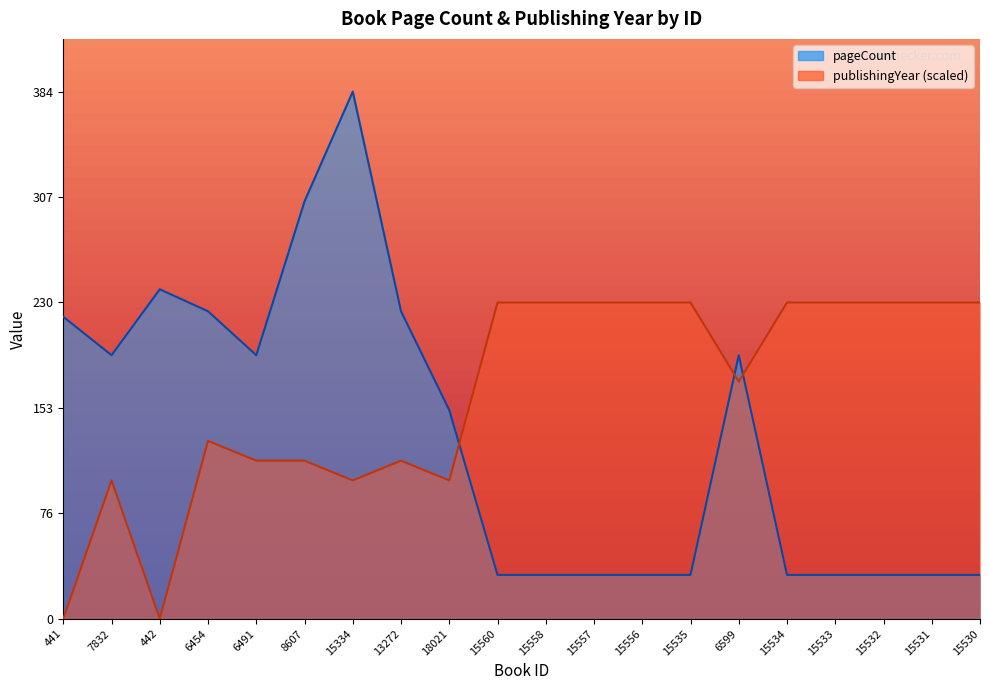

Which series has the widest spread of values?

pageCount